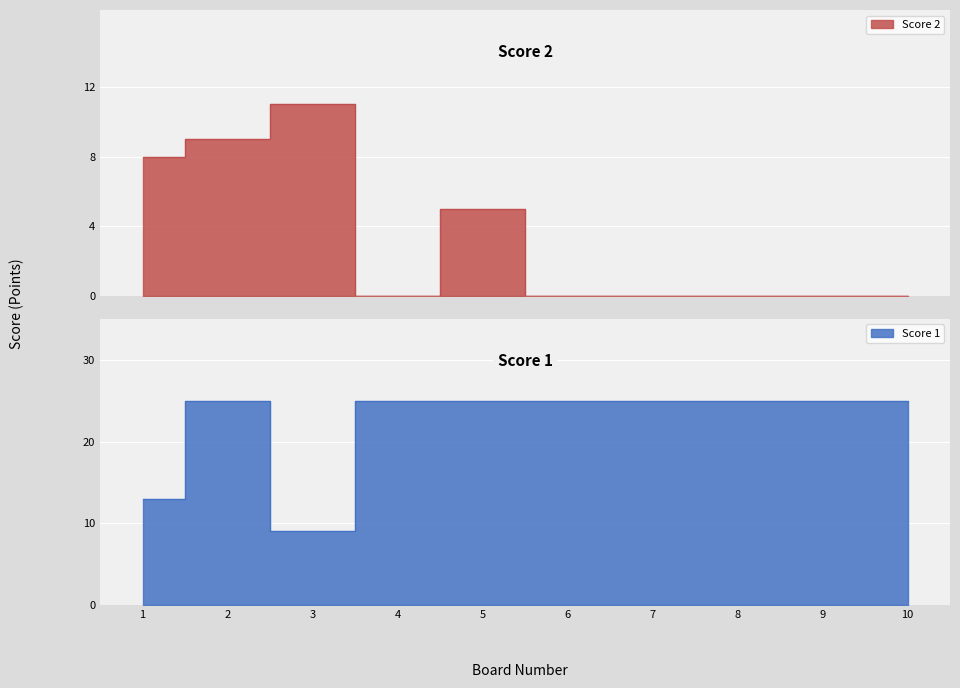

Which series changed the most between 9 and 10?

Score 2